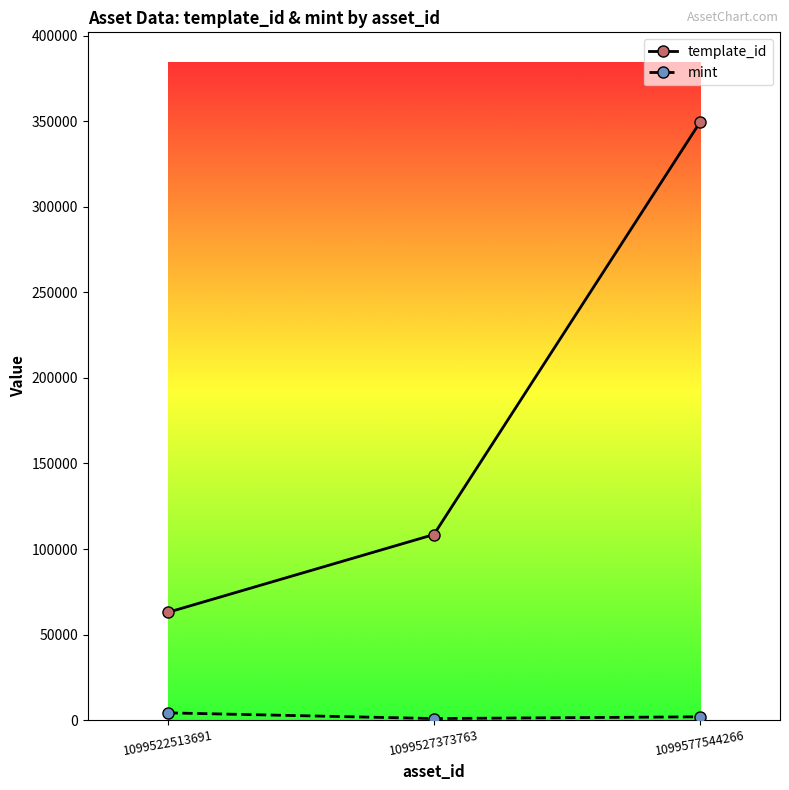

The value of template_id at 1099527373763 is 26398. True or false?

False